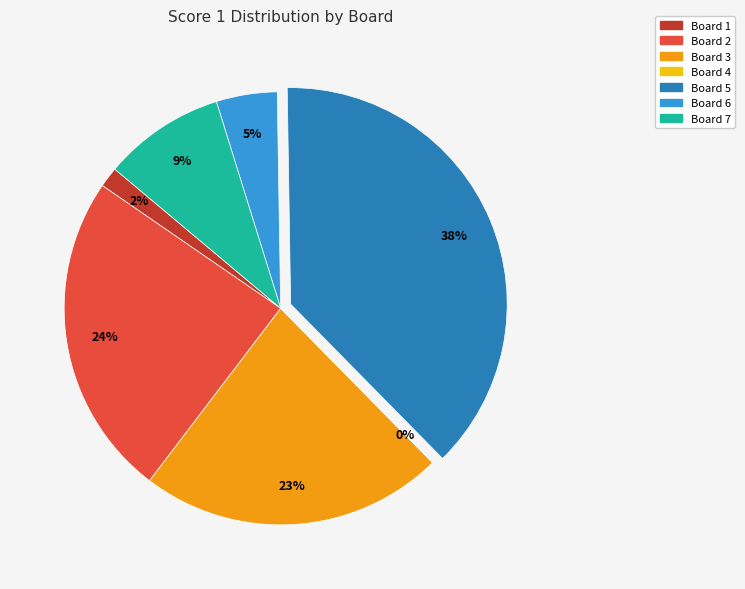

The Board 1 slice represents 10% of the pie. True or false?

False